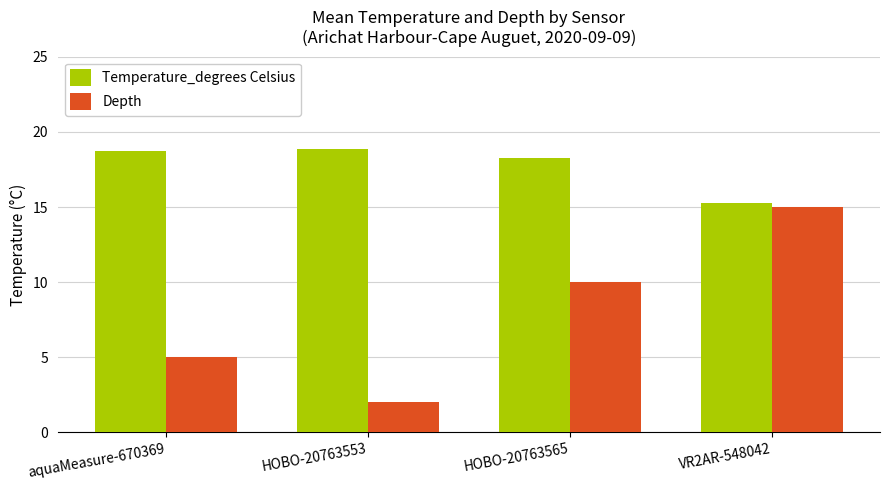

Is the value of Temperature_degrees Celsius at VR2AR-548042 greater than the value of Depth at HOBO-20763565?

Yes